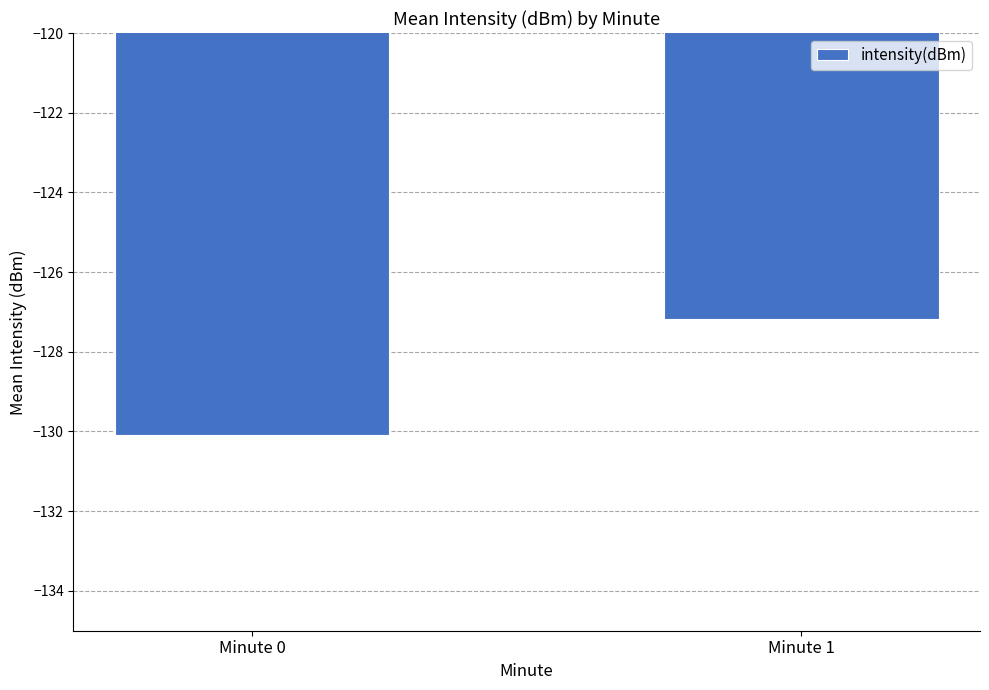

Which label corresponds to the smallest value in the chart?

Minute 0